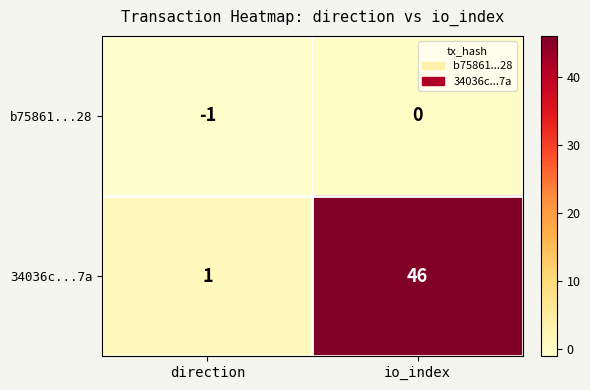

How many data points does each series have?

2